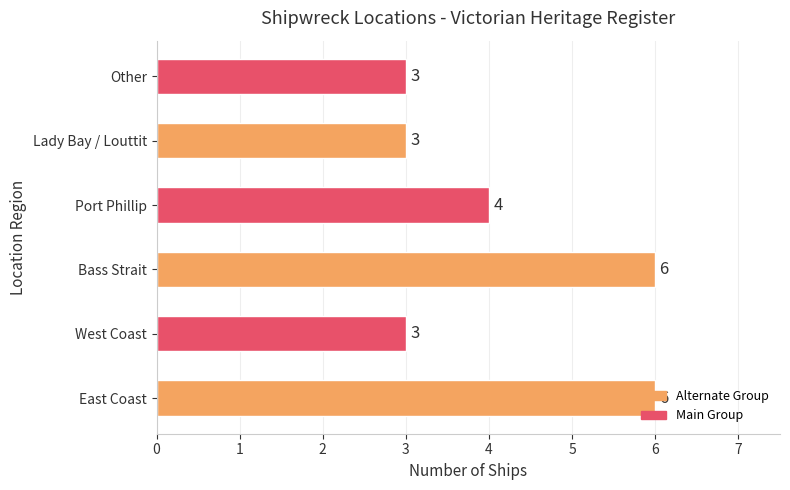

What is the maximum value shown in the chart?

6